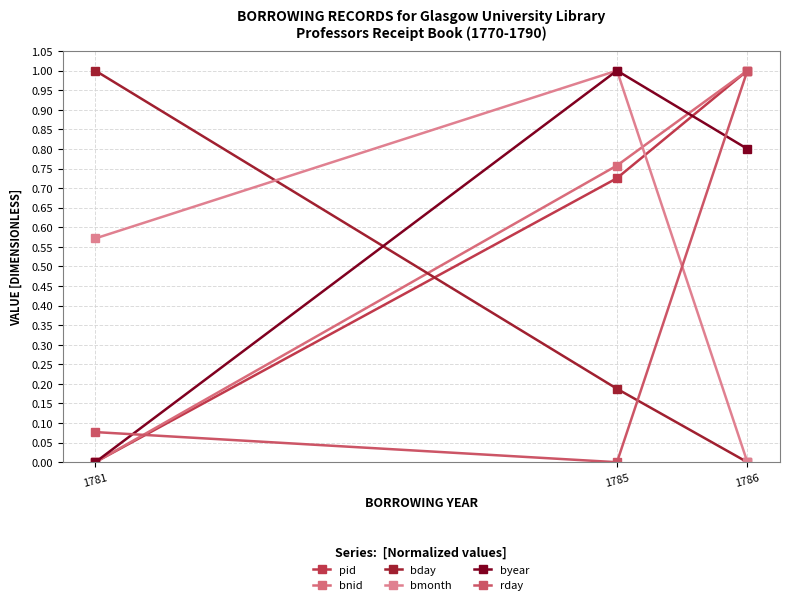

How many lines are shown in the chart?

6